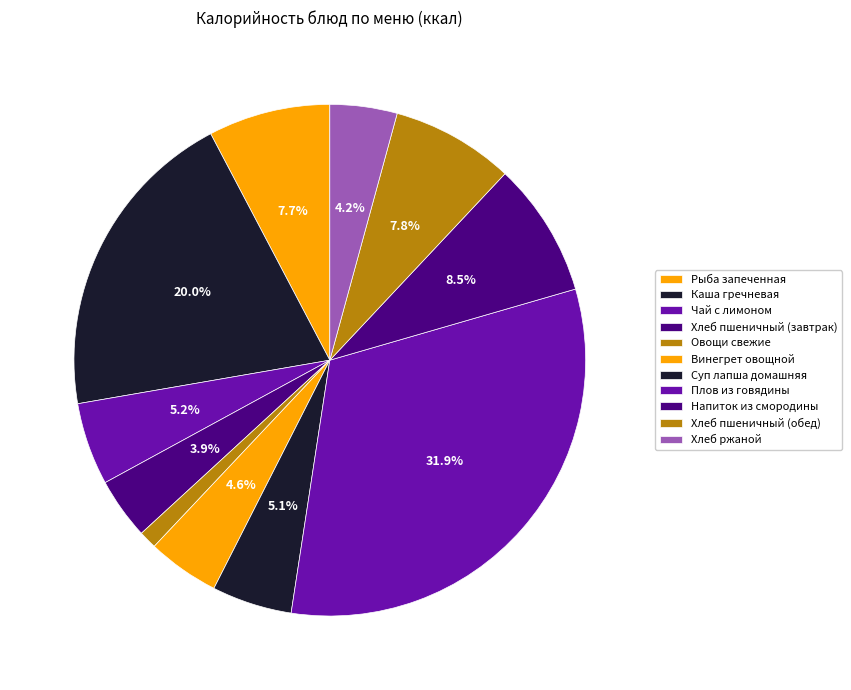

How many segments does this pie chart have?

11